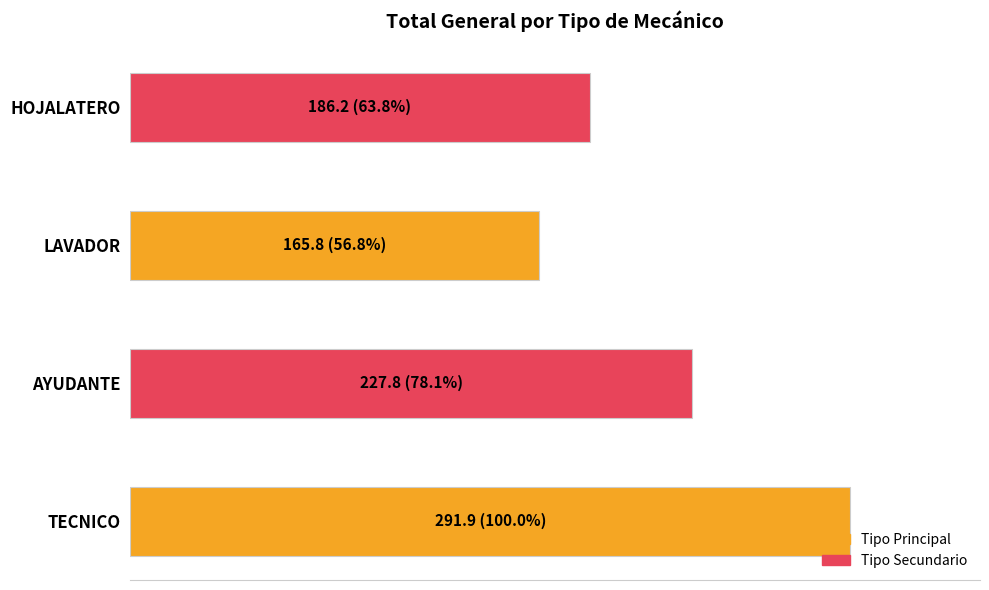

What is the sum of all values?

871.7